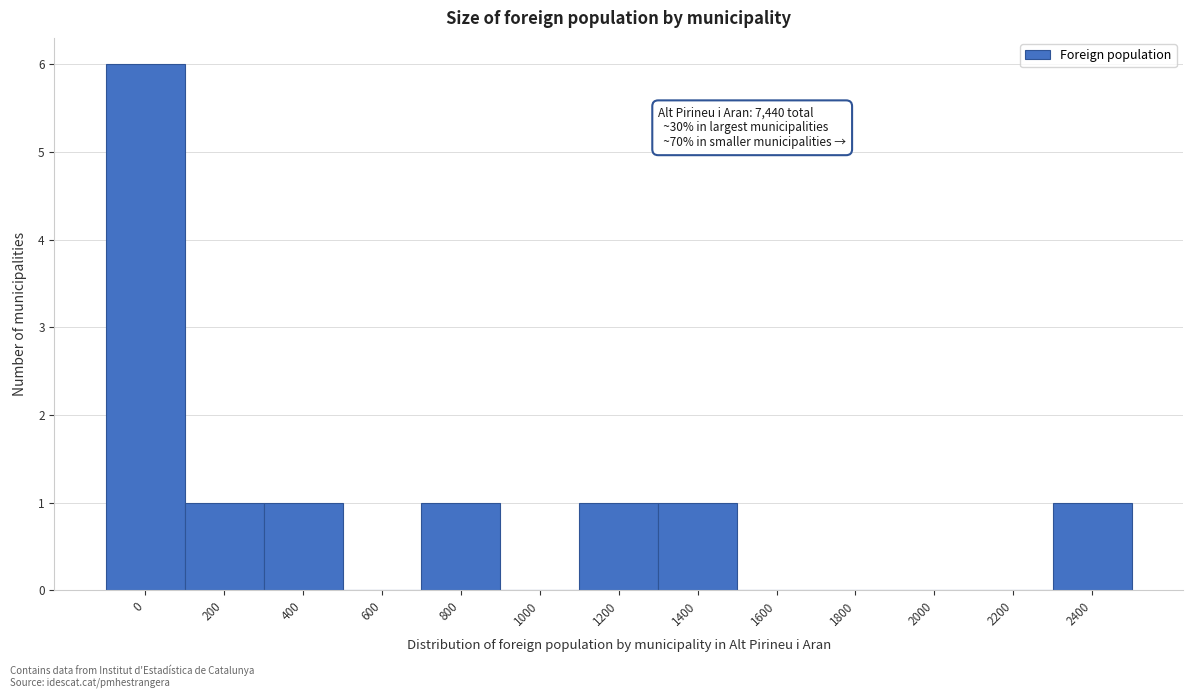

Reading right to left, extract all data points from this chart.

2400=1	2200=0	2000=0	1800=0	1600=0	1400=1	1200=1	1000=0	800=1	600=0	400=1	200=1	0=6